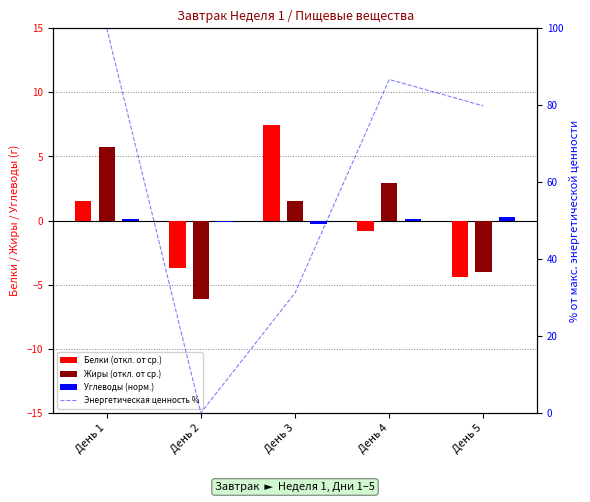

Reading left to right, extract all data points from this chart.

Белки (откл. от ср.): 1.6	-3.7	7.5	-0.8	-4.4
Жиры (откл. от ср.): 5.7	-6.1	1.5	2.9	-4.0
Углеводы (норм.): 0.1	-0.1	-0.2	0.1	0.2
Энергетическая ценность %: 100.0	0.0	31.2	86.7	79.8